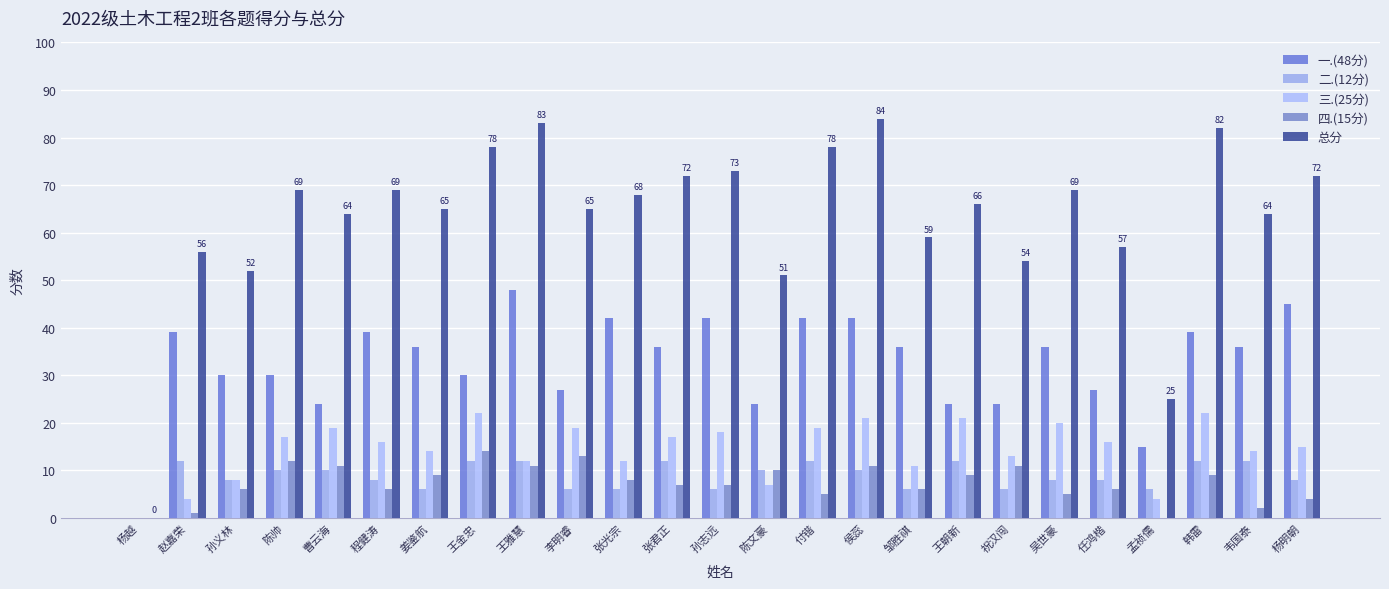

Reading left to right, what are all the values shown in this chart?

一.(48分): 0	39	30	30	24	39	36	30	48	27	42	36	42	24	42	42	36	24	24	36	27	15	39	36	45
二.(12分): 0	12	8	10	10	8	6	12	12	6	6	12	6	10	12	10	6	12	6	8	8	6	12	12	8
三.(25分): 0	4	8	17	19	16	14	22	12	19	12	17	18	7	19	21	11	21	13	20	16	4	22	14	15
四.(15分): 0	1	6	12	11	6	9	14	11	13	8	7	7	10	5	11	6	9	11	5	6	0	9	2	4
总分: 0	56	52	69	64	69	65	78	83	65	68	72	73	51	78	84	59	66	54	69	57	25	82	64	72